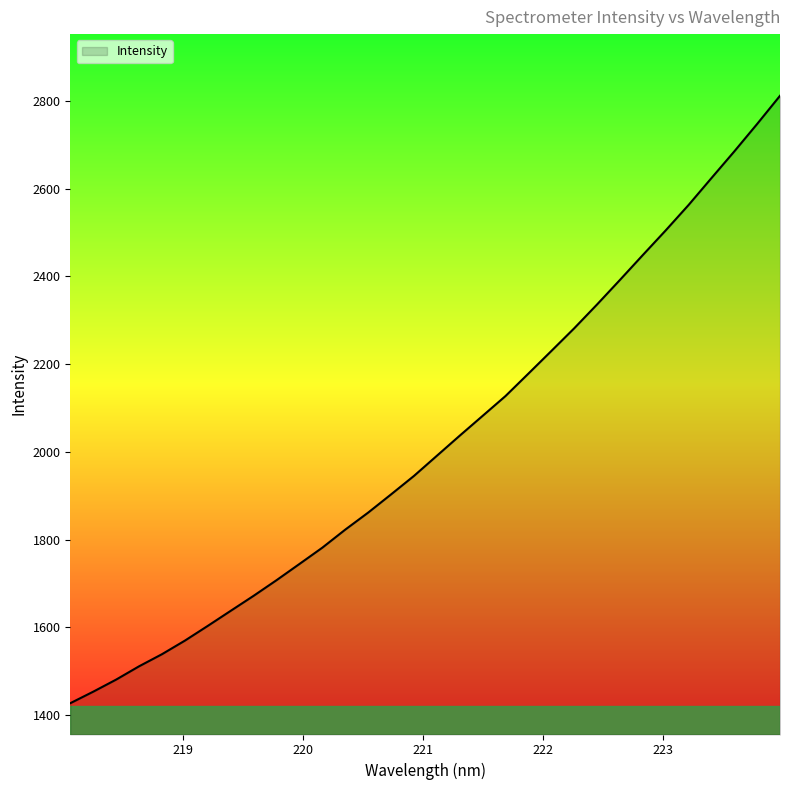

What is the smallest value displayed?

1427.1